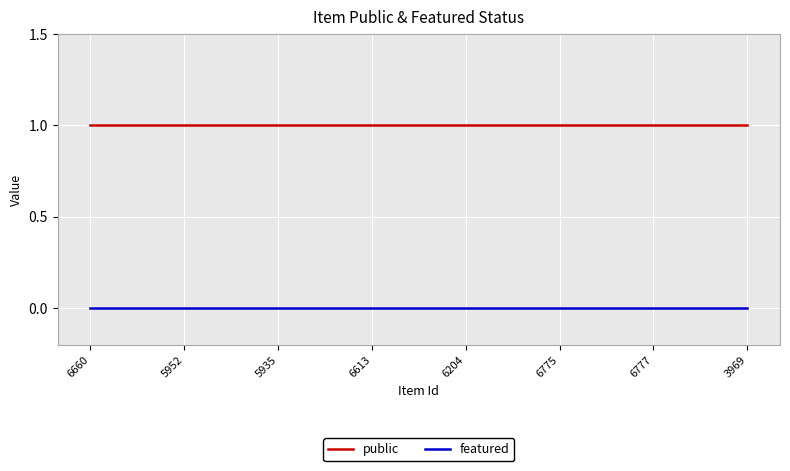

Which series has the largest total across all categories?

public